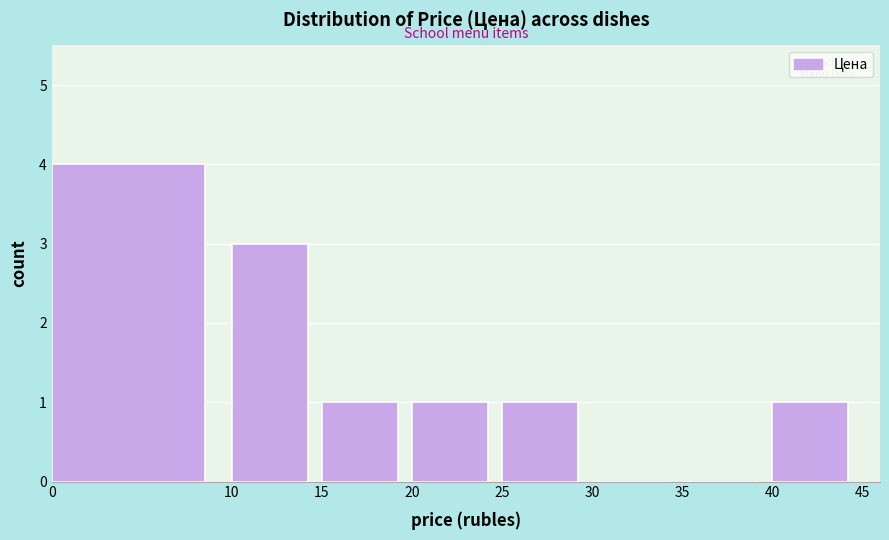

Which range on the x-axis has the tallest bar?

0 to 10